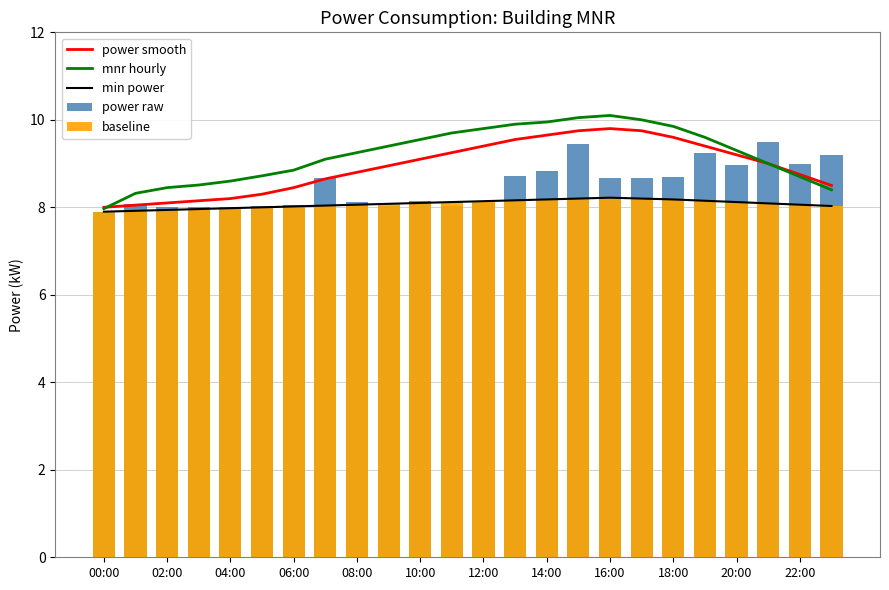

Is it true that mnr hourly equals 5.6 at 08:00?

False